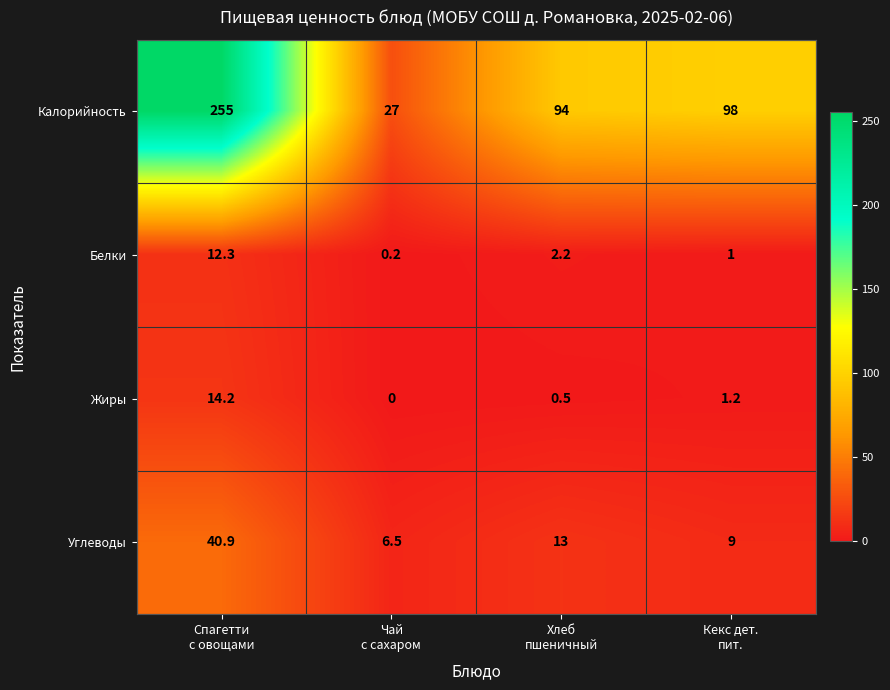

Rank the series at Чай
с сахаром from highest to lowest value.

Калорийность, Углеводы, Белки, Жиры